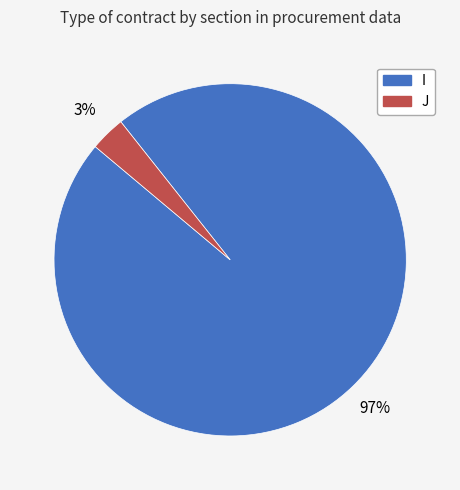

The I slice represents 97% of the pie. True or false?

True